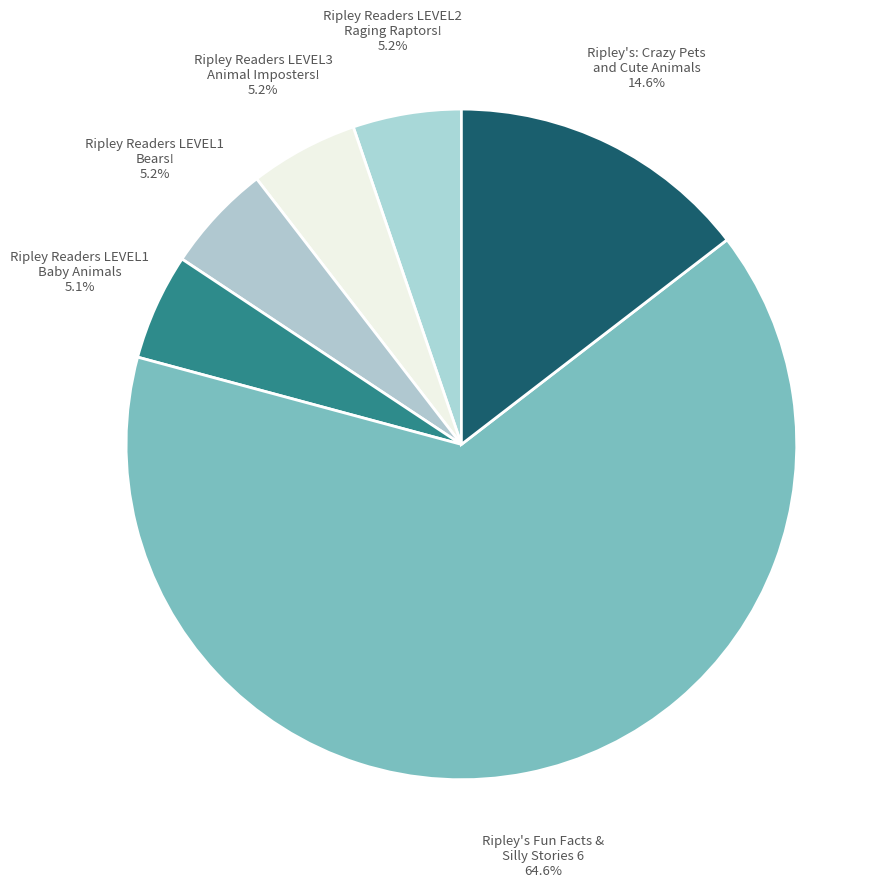

What is the ratio of the value at Ripley Readers LEVEL1 Bears! to the value at Ripley Readers LEVEL3 Animal Imposters!?

1.0